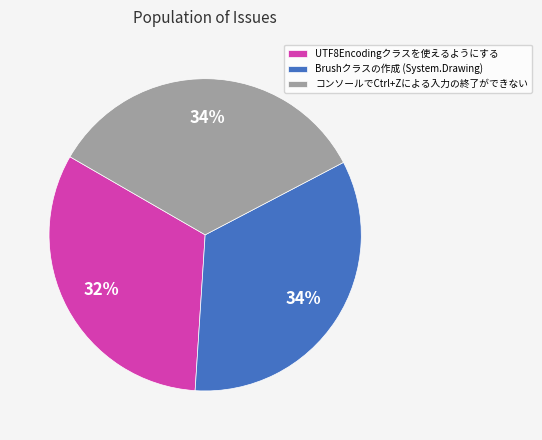

To the nearest percent, what is the combined percentage of Brushクラスの作成 (System.Drawing) and UTF8Encodingクラスを使えるようにする?

66%